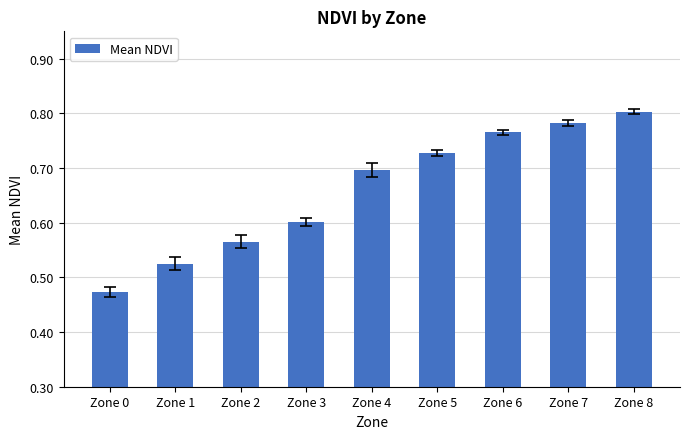

The chart shows a value of 0.1 at Zone 0. True or false?

False